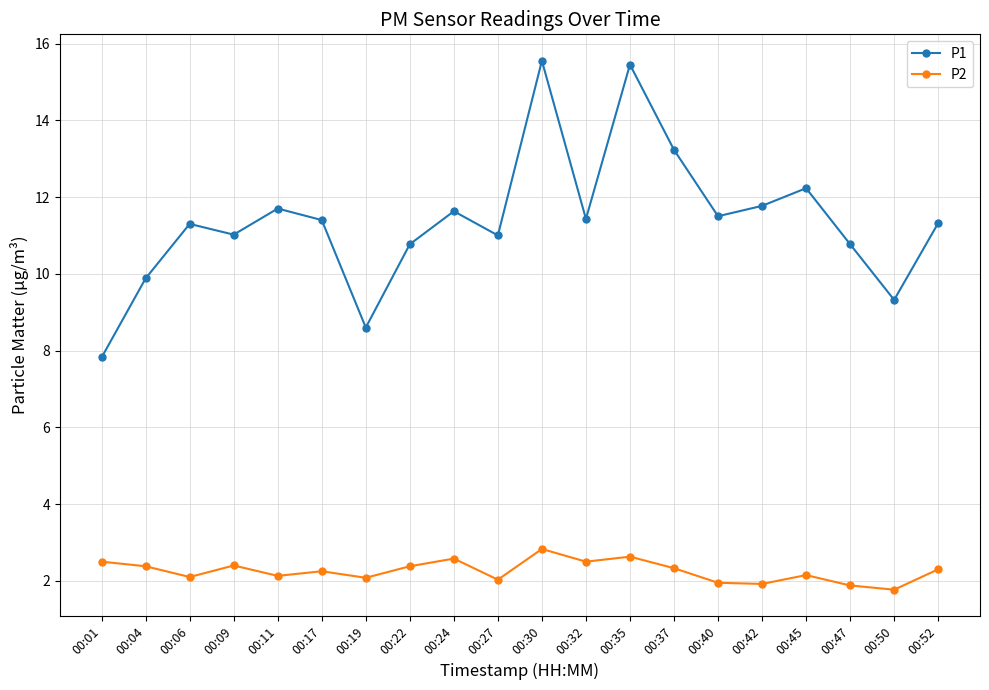

True or false: P1 has a value of 17.2 at 00:40.

False